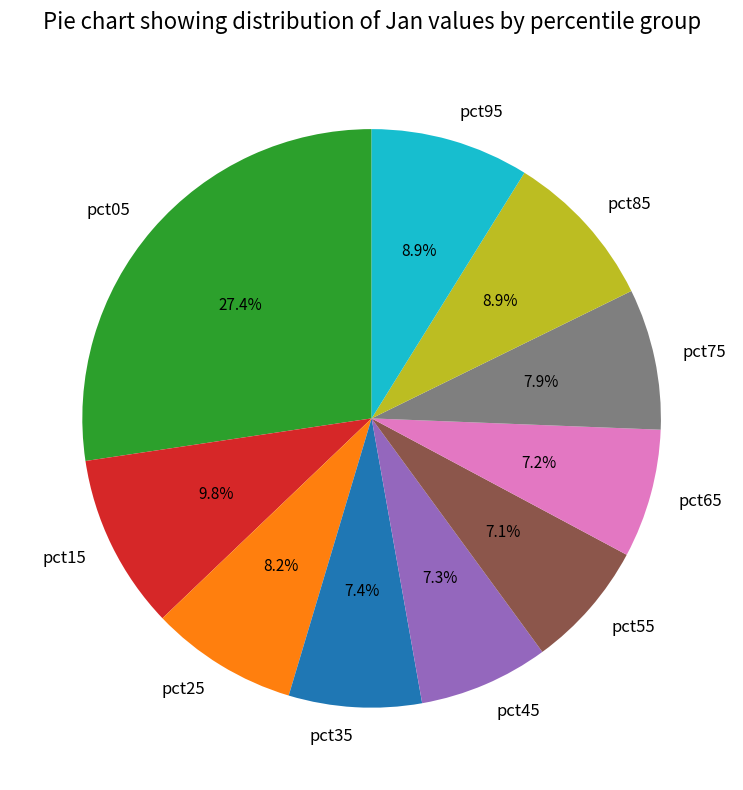

Is there any slice that represents more than half of the pie?

No